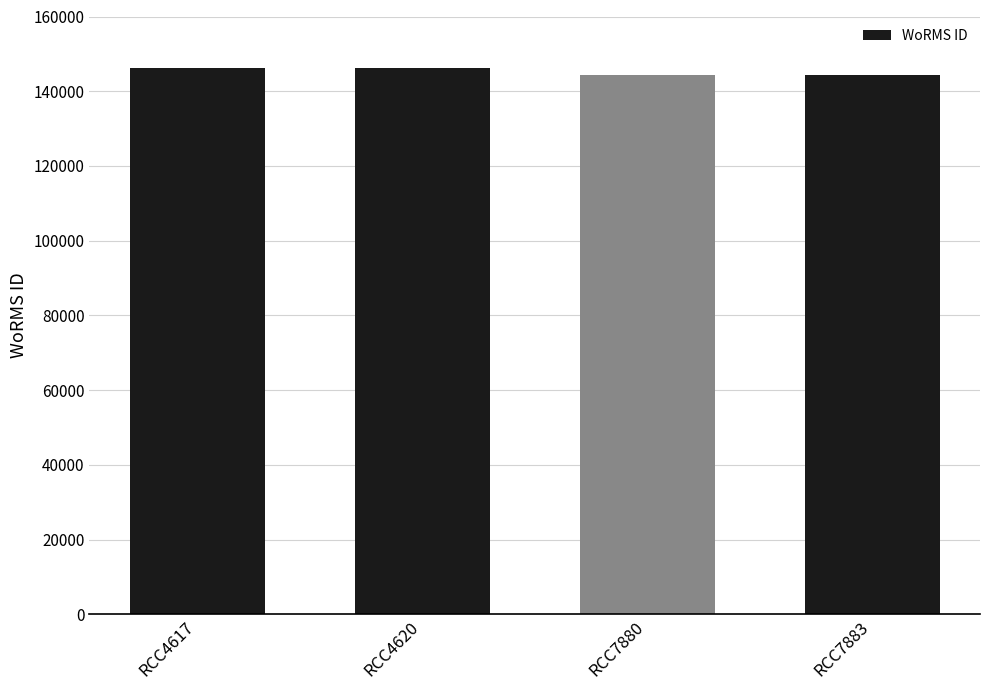

The value at RCC4617 is 210602. True or false?

False